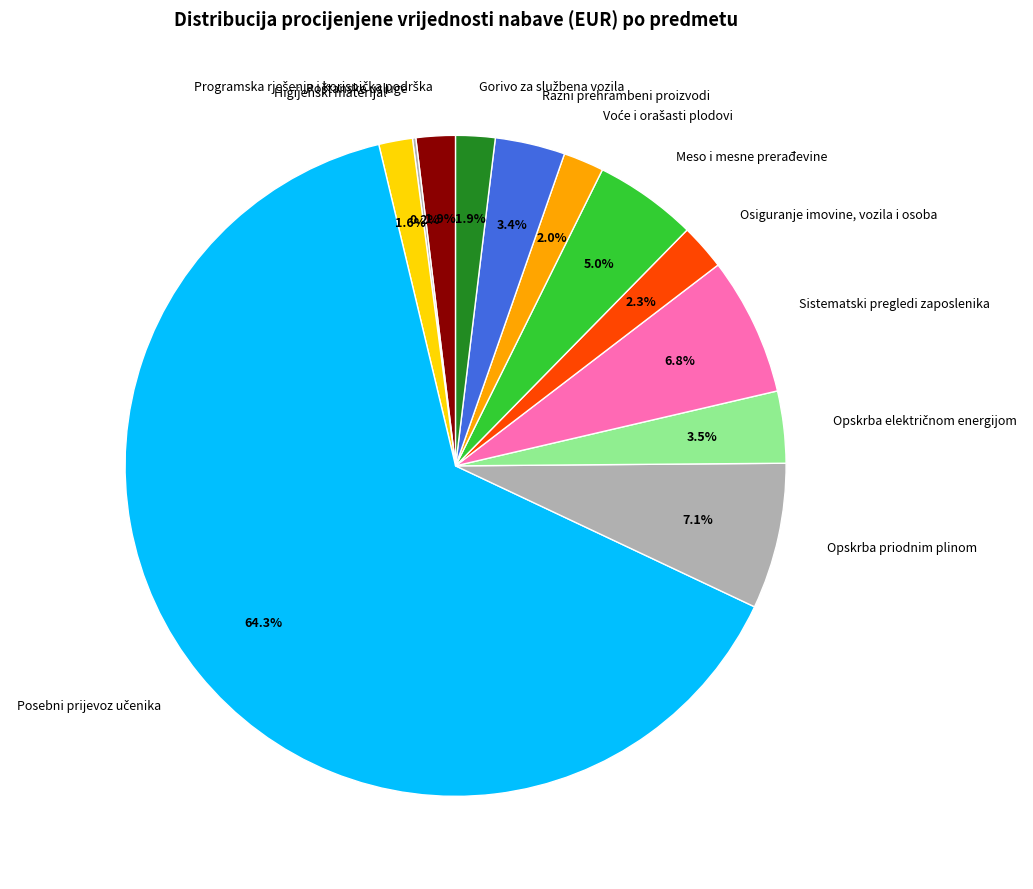

Does any single category account for the majority?

Yes